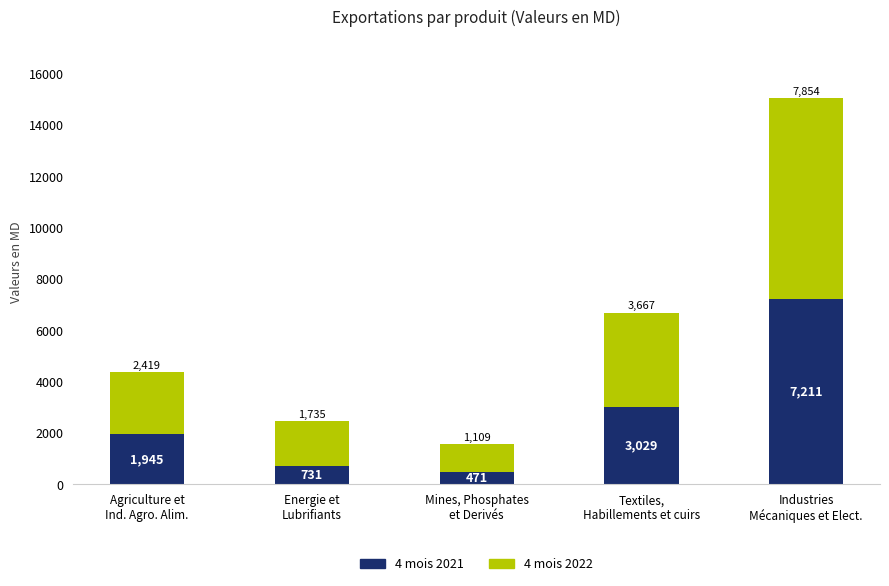

What is the minimum value for 4 mois 2021?

471.0